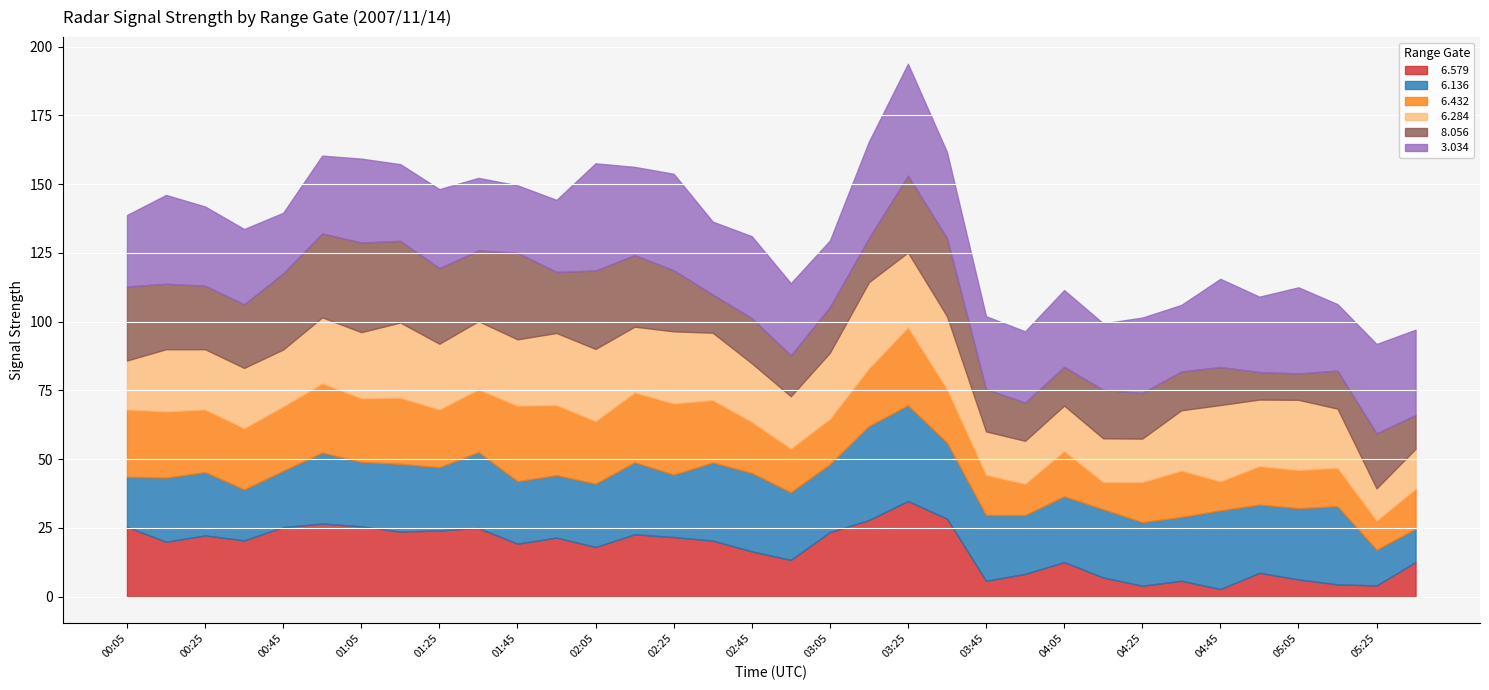

Rank the series by their maximum value, from lowest to highest.

  6.432,   6.284,   8.056,   6.579,   6.136,   3.034